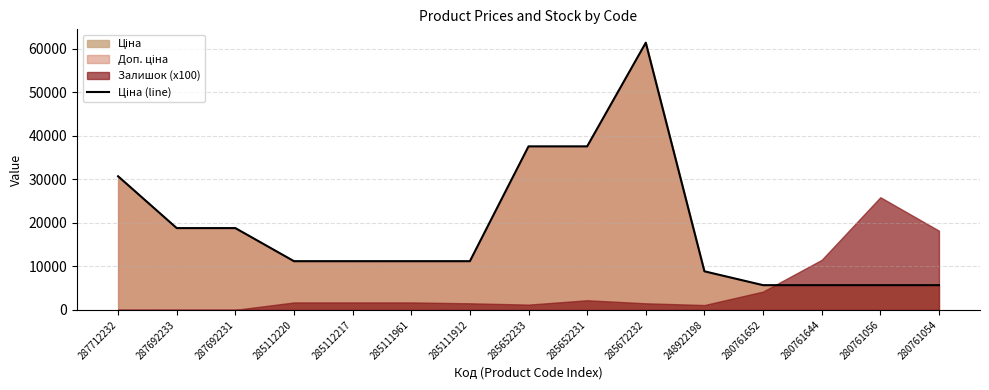

What is the change in value from 285111912 to 280761056?

-5514.3